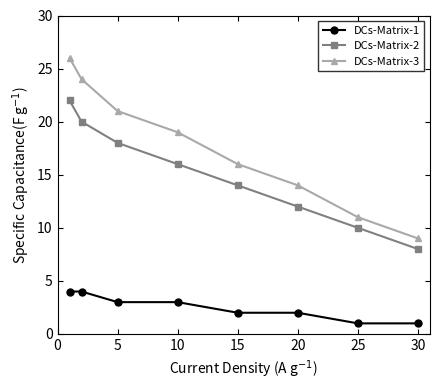

How many lines are shown in the chart?

3